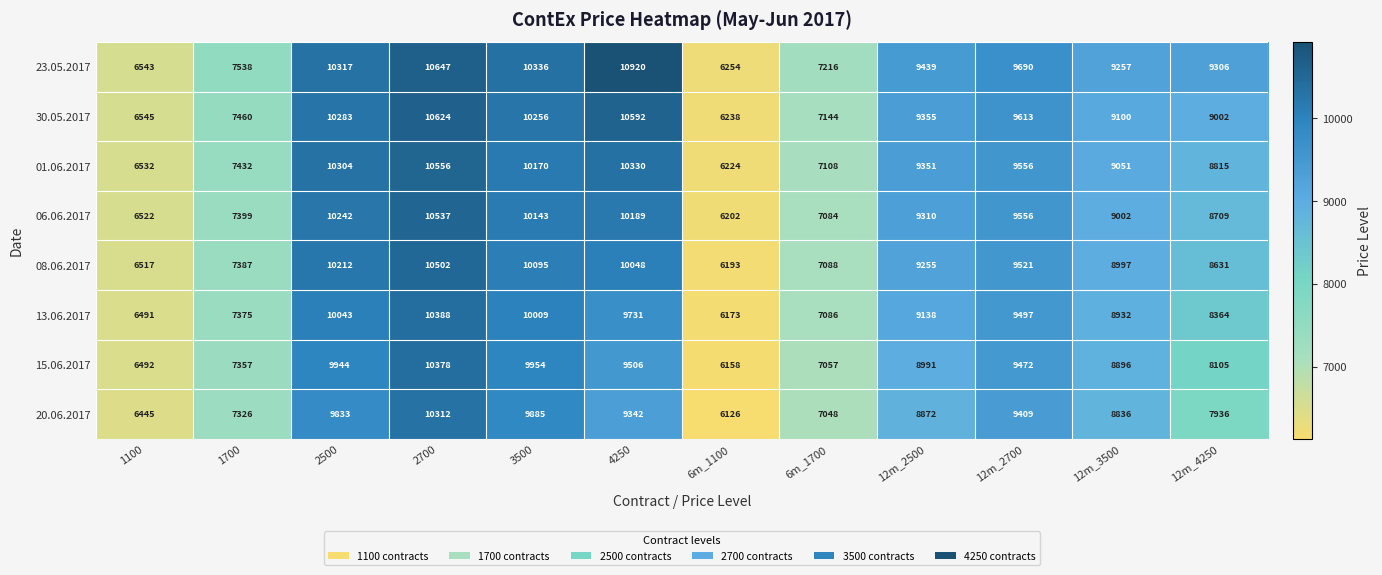

What is the average value of the 15.06.2017 series?

8526